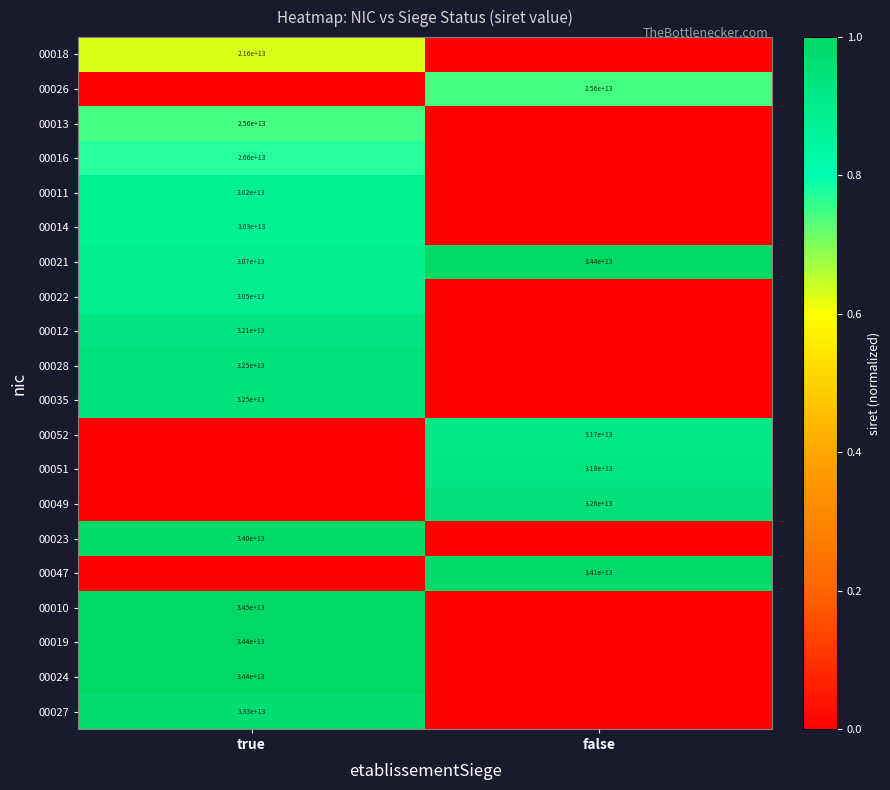

The value of 00035 at true is 32500000000000. True or false?

True